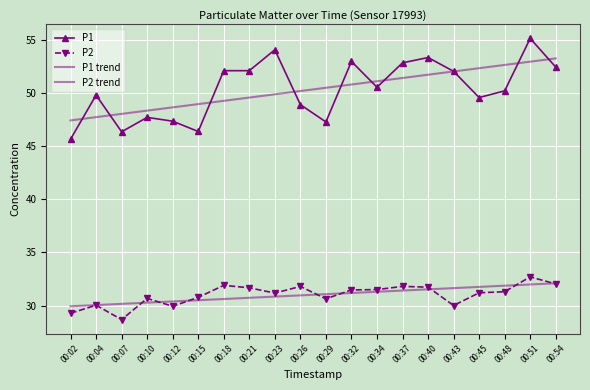

At how many categories does at least one series exceed 37?

20